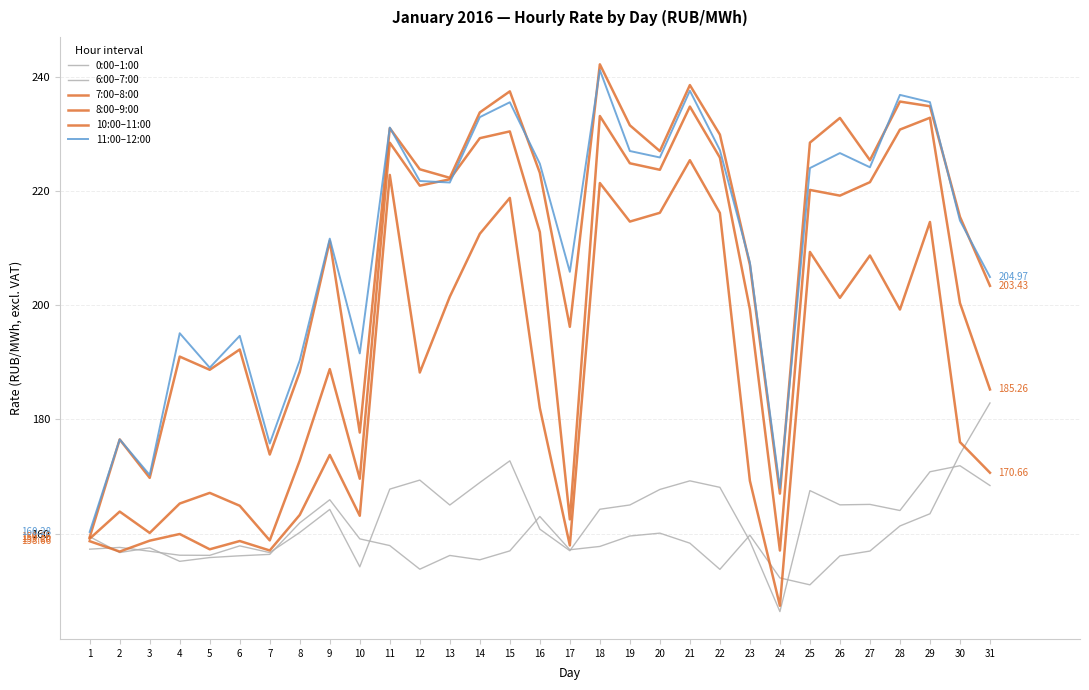

Reading left to right, extract all data points from this chart.

0:00–1:00: 1=159.4	2=156.7	3=157.5	4=155.1	5=155.8	6=156.1	7=156.3	8=161.9	9=165.9	10=159.1	11=157.9	12=153.8	13=156.2	14=155.4	15=157.0	16=163.0	17=157.2	18=157.7	19=159.6	20=160.1	21=158.3	22=153.7	23=159.7	24=152.2	25=151.0	26=156.1	27=156.9	28=161.3	29=163.5	30=173.9	31=182.9
6:00–7:00: 1=157.3	2=157.6	3=156.9	4=156.2	5=156.2	6=157.8	7=156.7	8=160.2	9=164.2	10=154.2	11=167.8	12=169.4	13=165.0	14=168.9	15=172.8	16=160.8	17=157.0	18=164.3	19=165.0	20=167.7	21=169.2	22=168.1	23=158.7	24=146.3	25=167.5	26=165.0	27=165.1	28=164.0	29=170.8	30=171.9	31=168.4
7:00–8:00: 1=158.7	2=156.8	3=158.8	4=159.9	5=157.2	6=158.7	7=157.0	8=163.3	9=173.8	10=163.1	11=222.9	12=188.2	13=201.5	14=212.6	15=218.8	16=182.0	17=157.9	18=221.4	19=214.7	20=216.2	21=225.4	22=216.2	23=169.2	24=147.3	25=209.4	26=201.3	27=208.7	28=199.3	29=214.6	30=176.0	31=170.7
8:00–9:00: 1=159.1	2=163.8	3=160.1	4=165.3	5=167.1	6=164.9	7=158.8	8=172.8	9=188.8	10=169.6	11=228.5	12=221.0	13=222.1	14=229.3	15=230.5	16=212.8	17=162.5	18=233.2	19=224.9	20=223.8	21=234.8	22=225.9	23=199.3	24=157.0	25=220.2	26=219.2	27=221.6	28=230.8	29=232.9	30=200.4	31=185.3
10:00–11:00: 1=159.4	2=176.5	3=169.8	4=191.0	5=188.7	6=192.3	7=173.8	8=188.3	9=211.3	10=177.7	11=231.1	12=223.9	13=222.4	14=233.8	15=237.5	16=223.2	17=196.2	18=242.3	19=231.6	20=227.0	21=238.6	22=229.9	23=207.1	24=167.0	25=228.5	26=232.9	27=225.4	28=235.7	29=234.9	30=215.5	31=203.4
11:00–12:00: 1=160.3	2=176.5	3=170.3	4=195.1	5=189.1	6=194.7	7=175.8	8=190.4	9=211.7	10=191.6	11=231.2	12=221.8	13=221.5	14=233.0	15=235.6	16=224.8	17=205.9	18=241.3	19=227.1	20=225.9	21=237.6	22=227.2	23=207.5	24=168.0	25=224.1	26=226.7	27=224.2	28=236.9	29=235.6	30=214.9	31=205.0